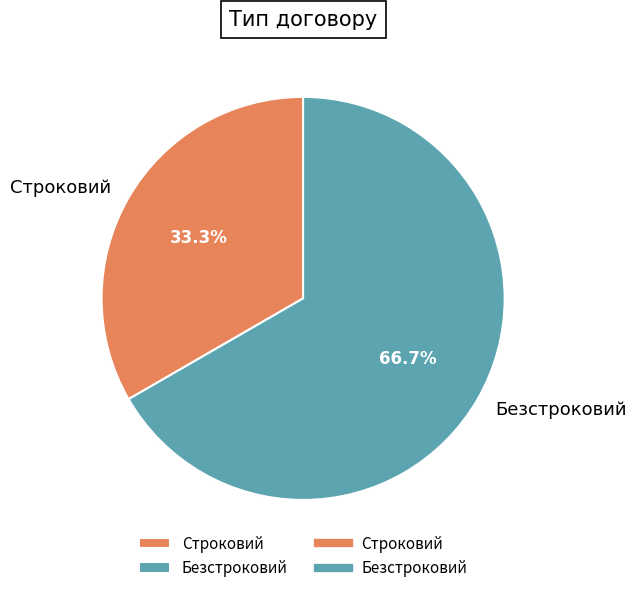

Count the number of slices in the pie.

2